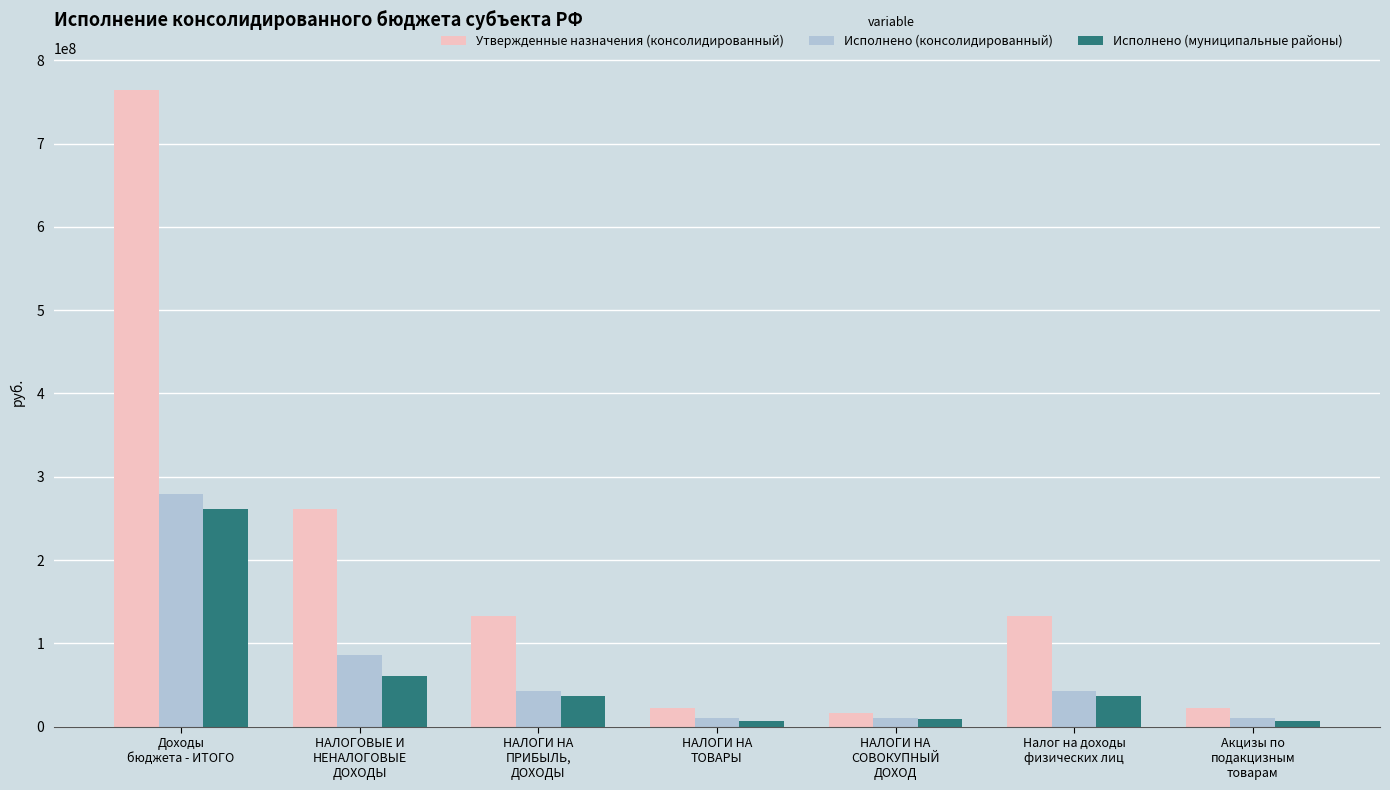

What is the difference between the maximum and second lowest values in the Исполнено (консолидированный) series?

269428814.0